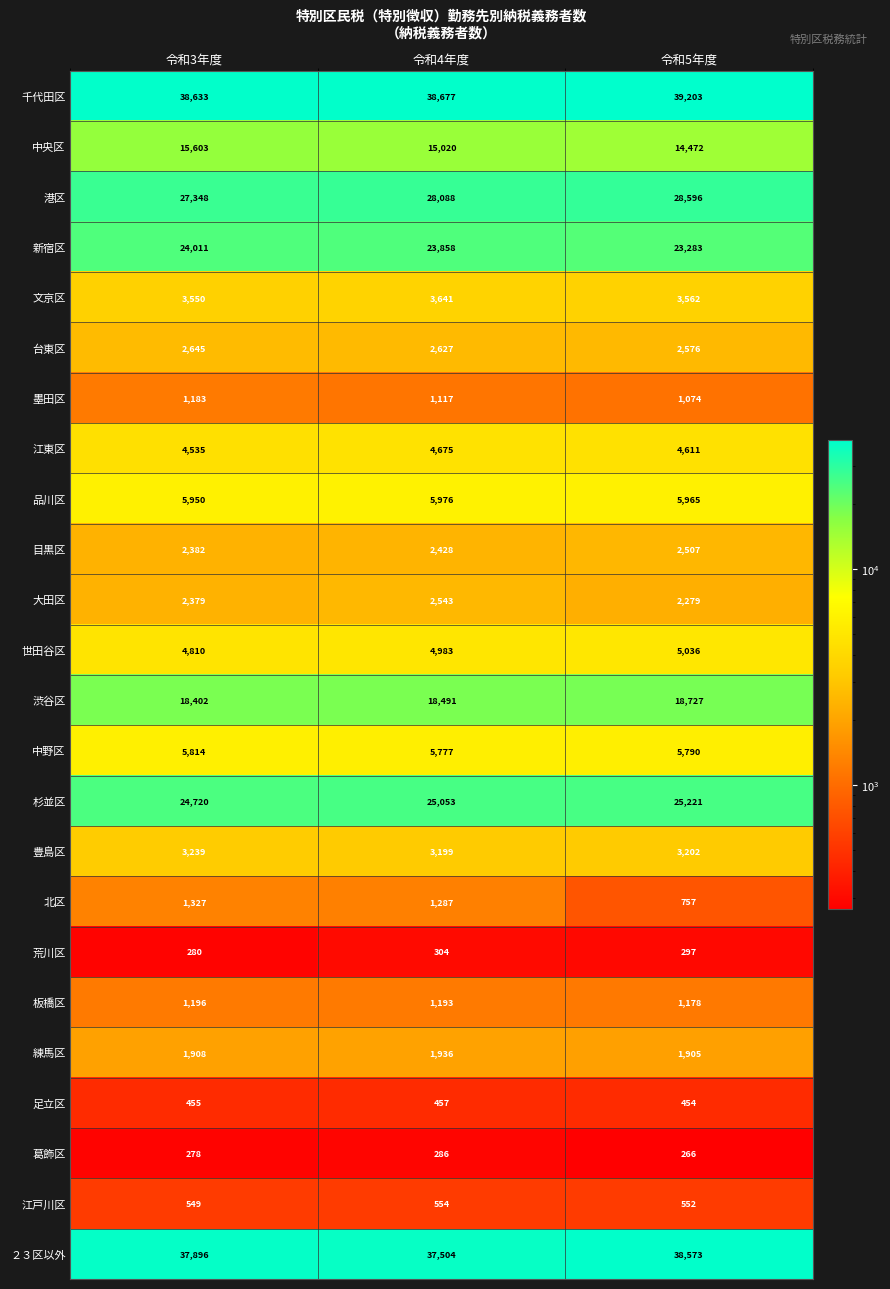

Count the number of data series in this chart.

24